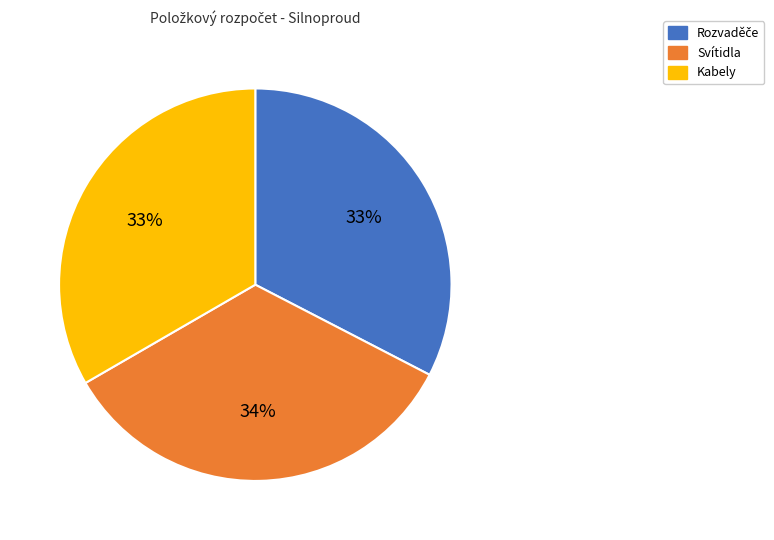

Is the sum of Kabely and Svítidla greater than half?

Yes